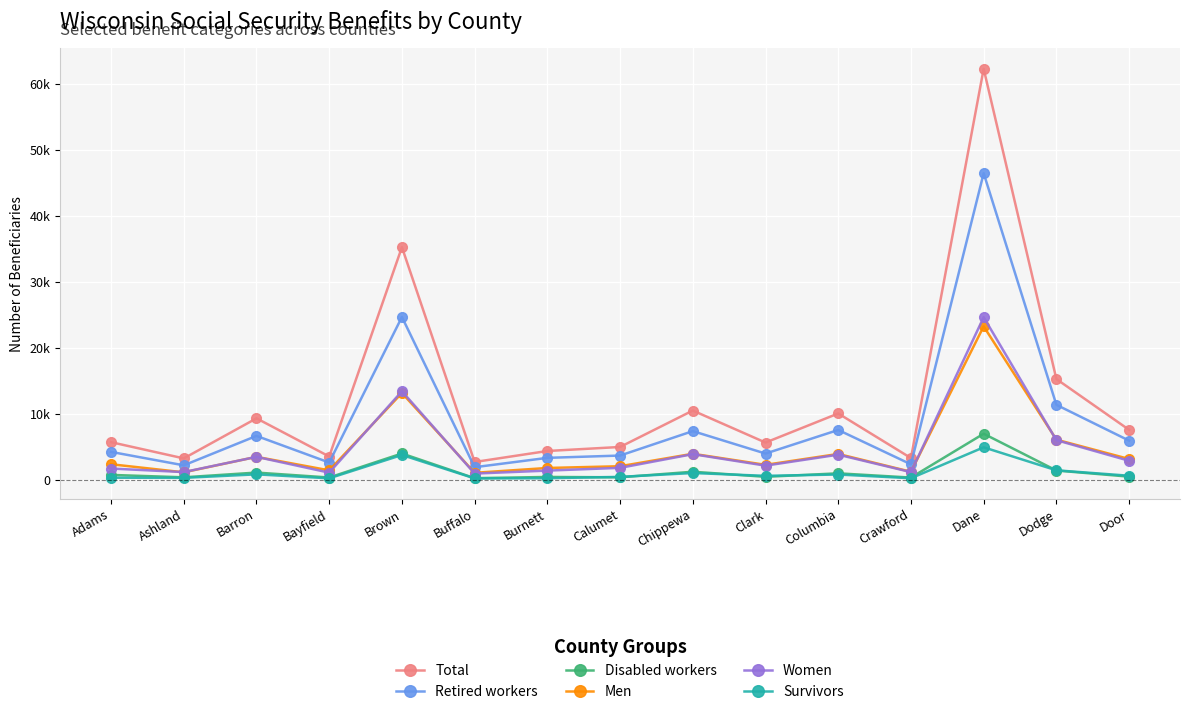

Does the chart have visible grid lines?

Yes